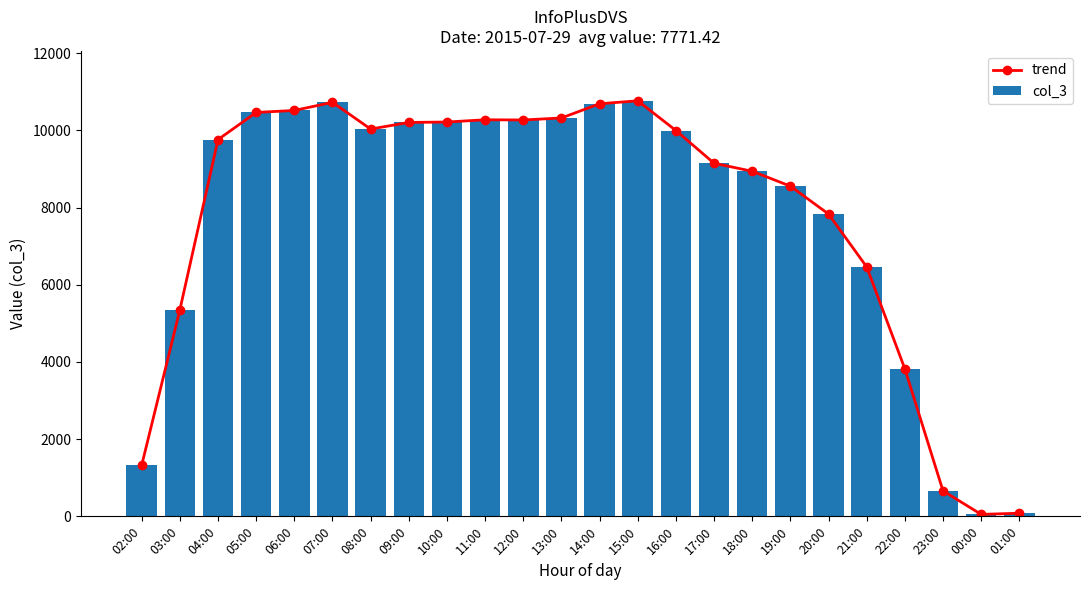

What is the difference between the second highest and second lowest values in the trend series?

10648